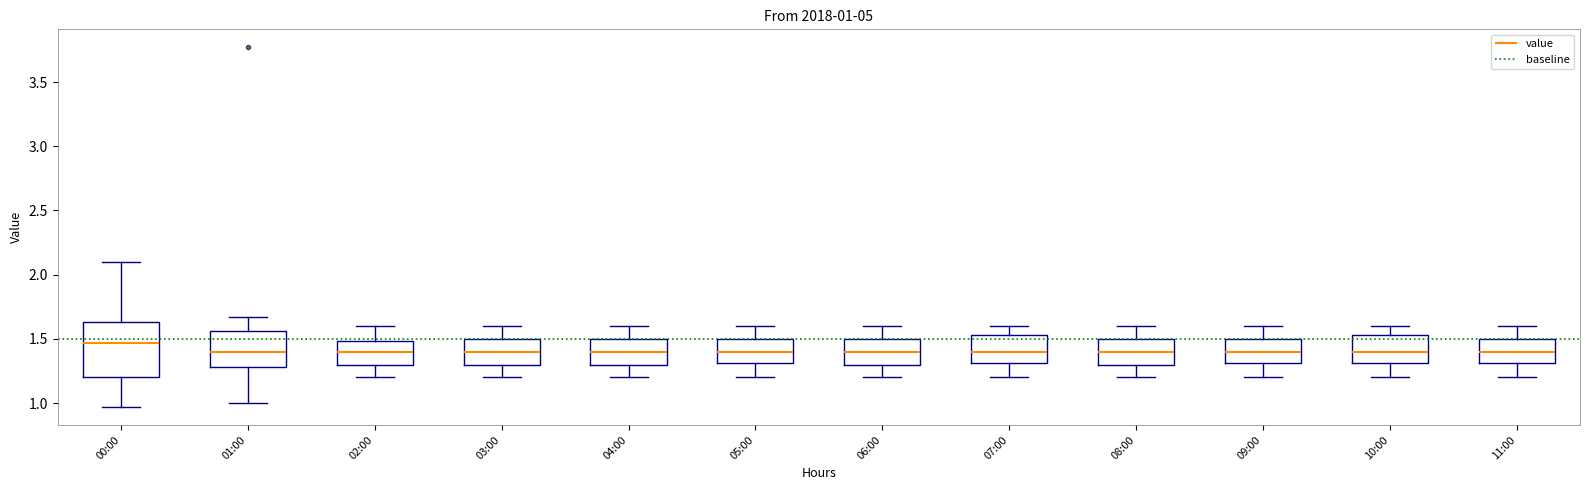

Comparing the boxes themselves (not the whiskers), which one is the tallest?

00:00